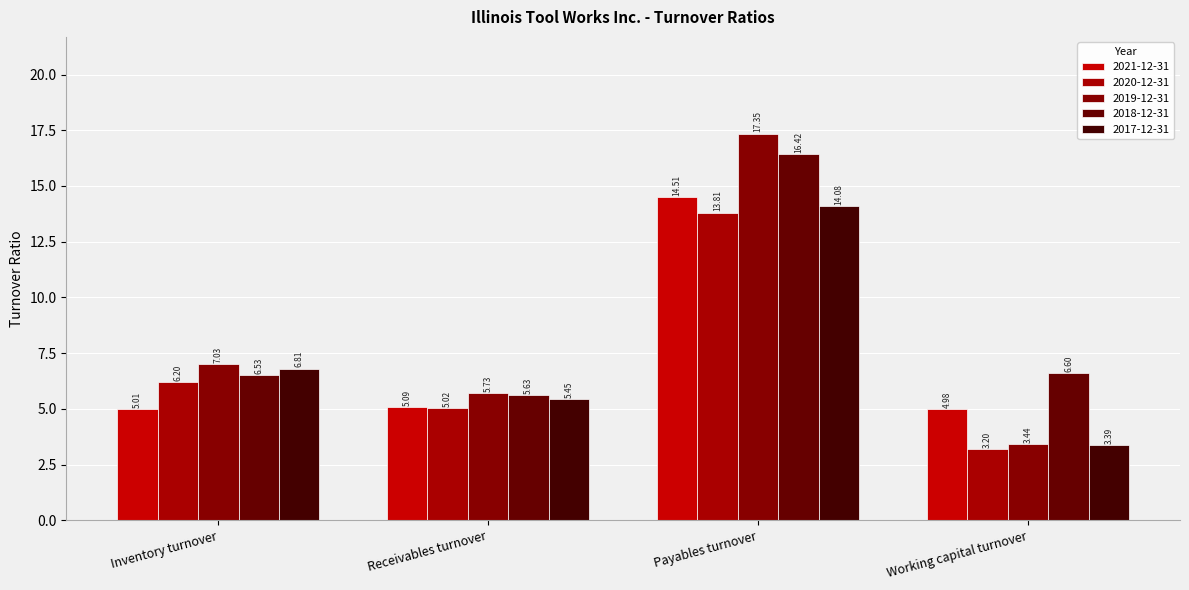

What is the difference between the highest and lowest values at Inventory turnover?

2.0